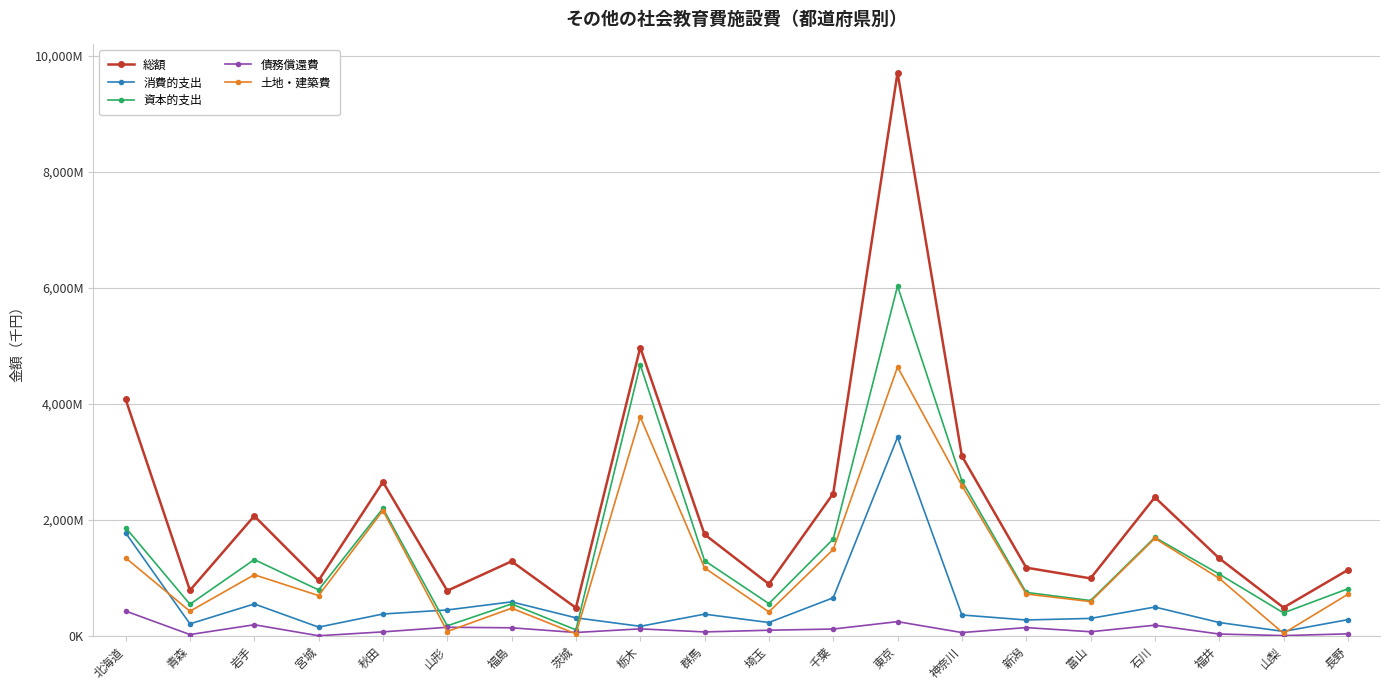

At which label does 消費的支出 reach its peak?

東京